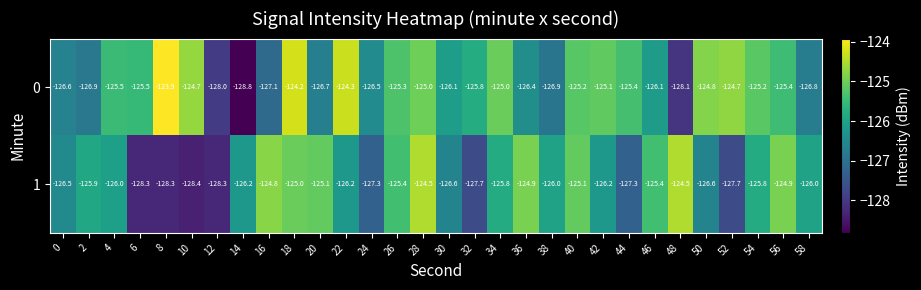

How many values in the 0 series are below -125?

22